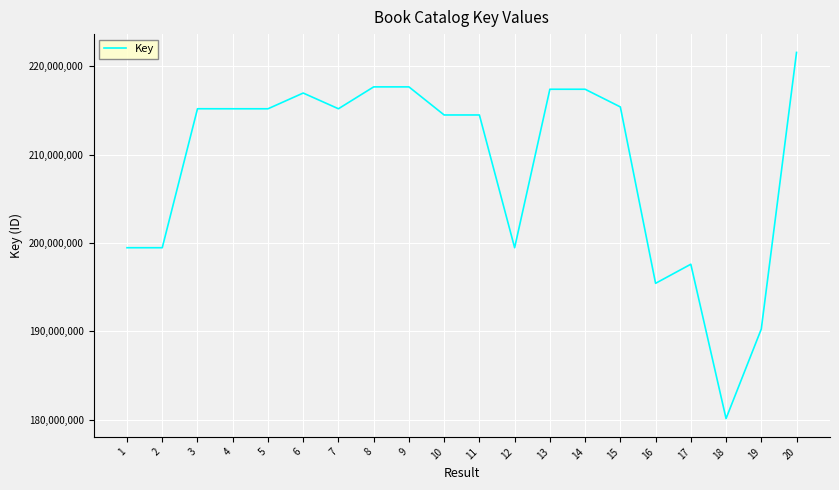

What is the approximate value at 18?

180110480